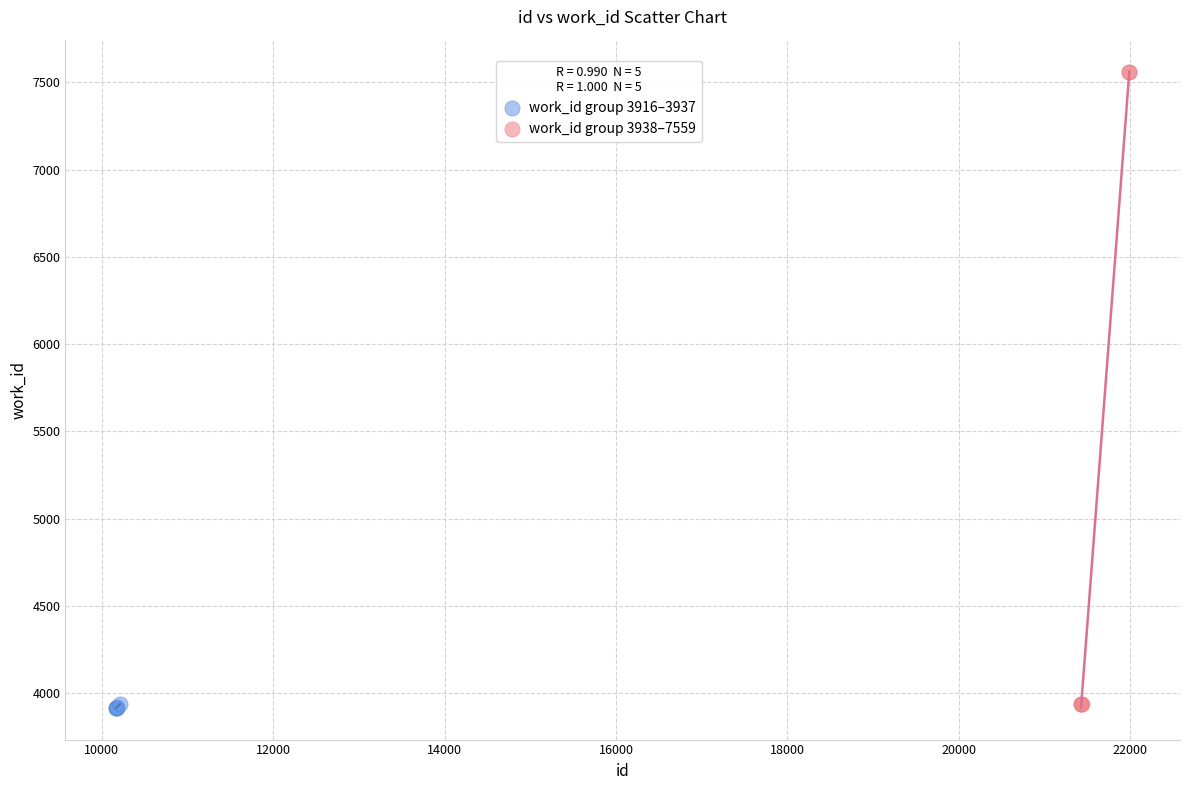

What are all the series names shown in the legend?

work_id group 3916–3937, work_id group 3938–7559